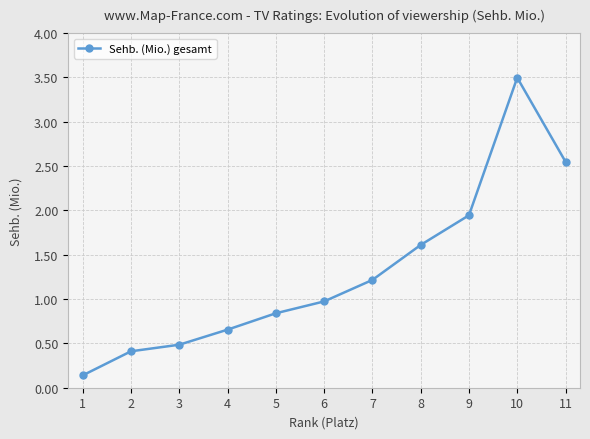

Does the chart have visible grid lines?

Yes